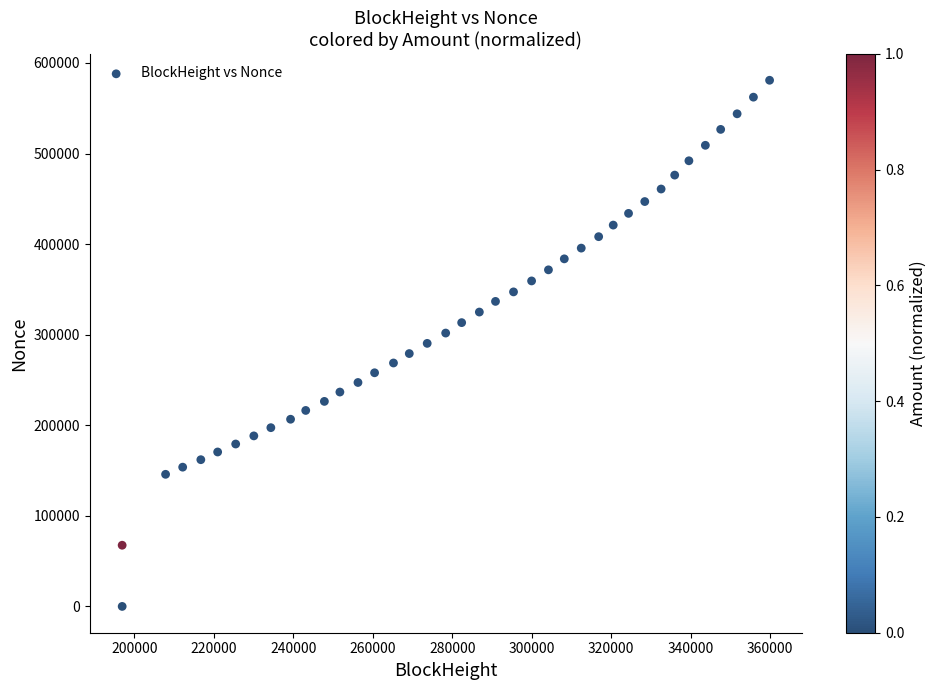

What is the range of X values (max minus min)?

162932